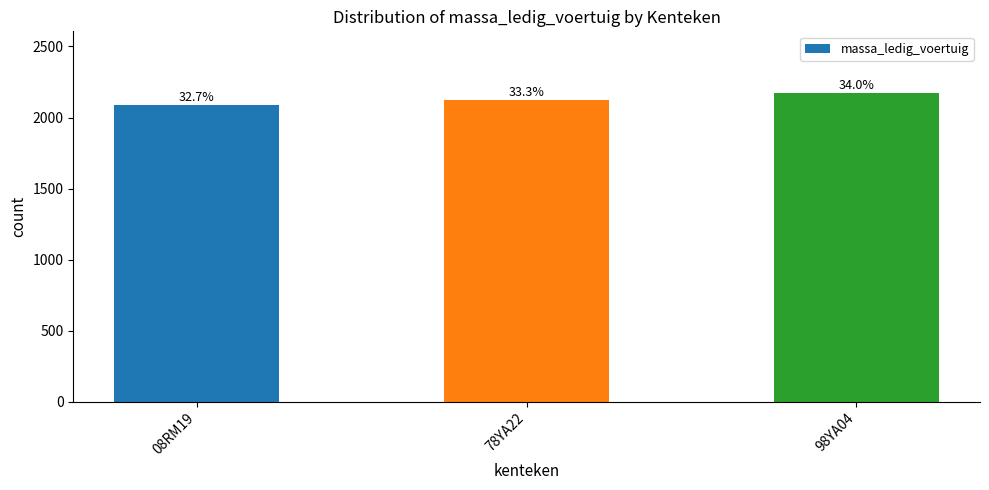

List the labels in order of value, smallest first.

08RM19, 78YA22, 98YA04